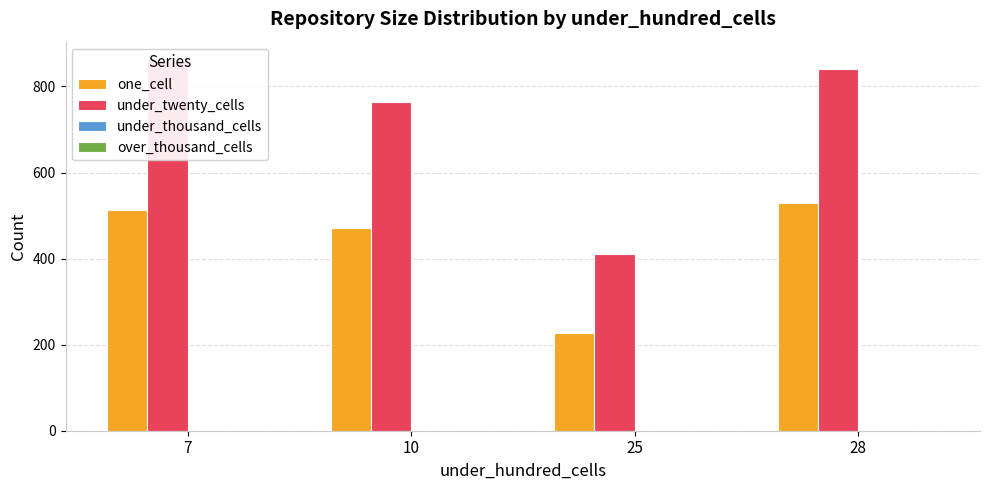

Which has a higher value, 10 or 28?

28